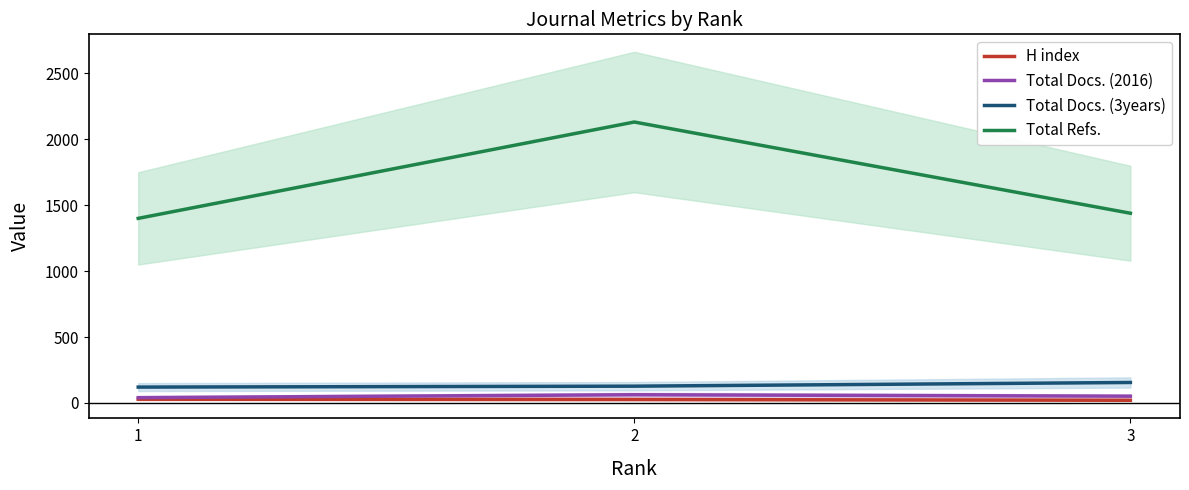

What is the value of the H index point at the 3rd from the left?

20